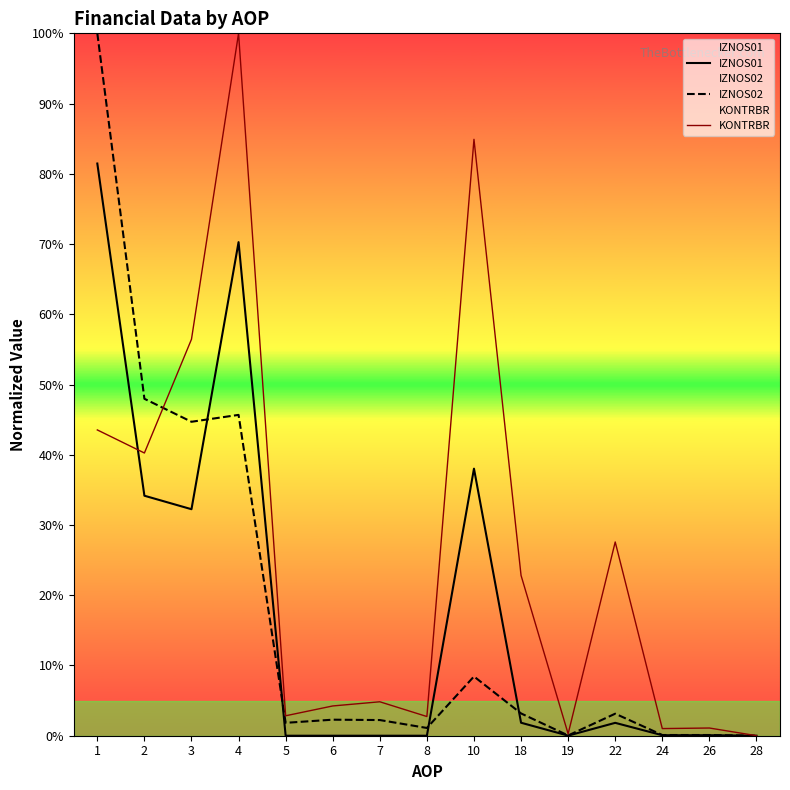

At which category does KONTRBR reach its first local peak?

4